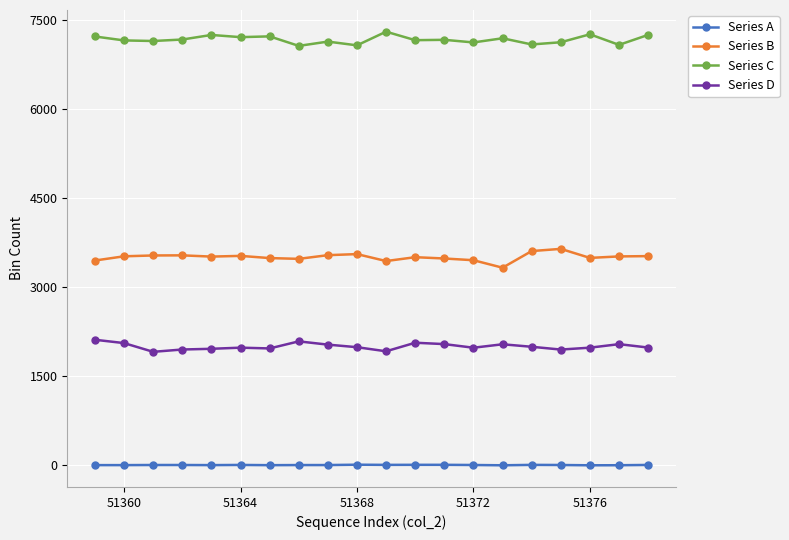

What are all the series names shown in the legend?

Series A, Series B, Series C, Series D